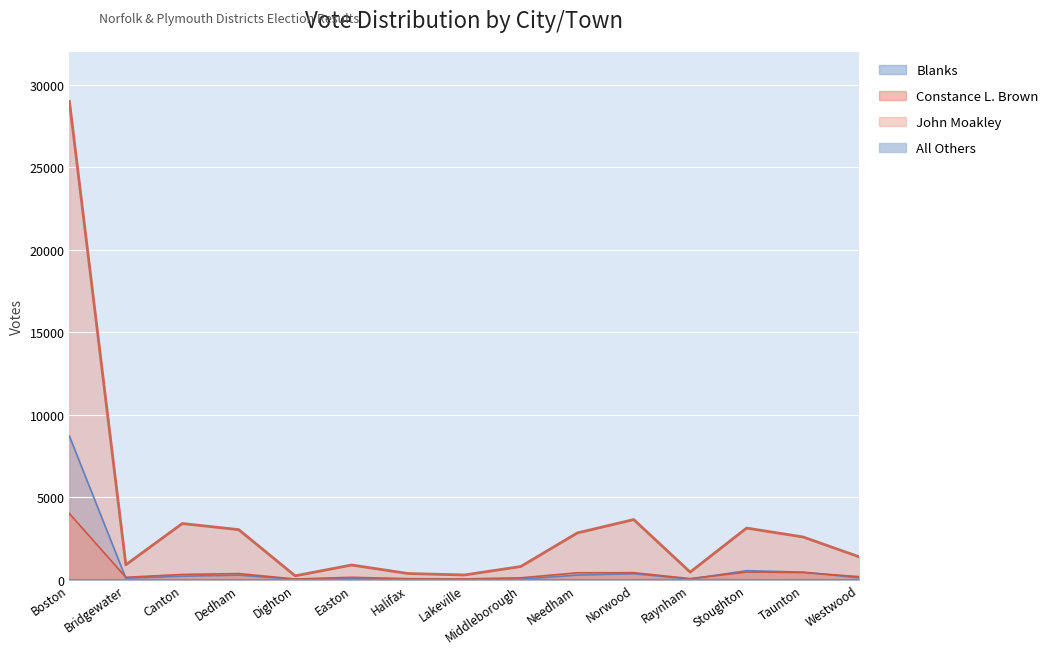

How many lines are shown in the chart?

4